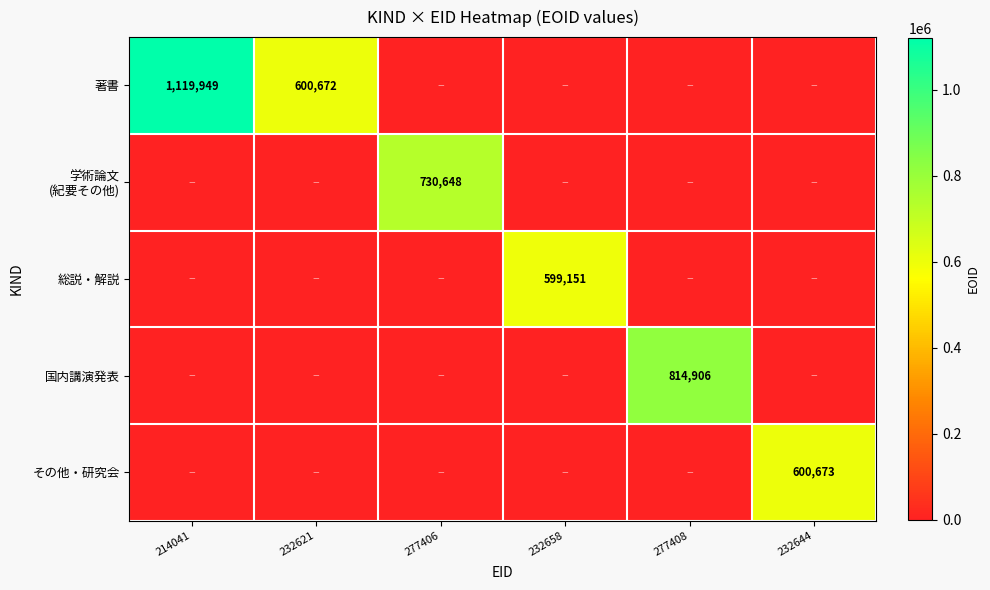

The value of 著書 at 232621 is 238400. True or false?

False